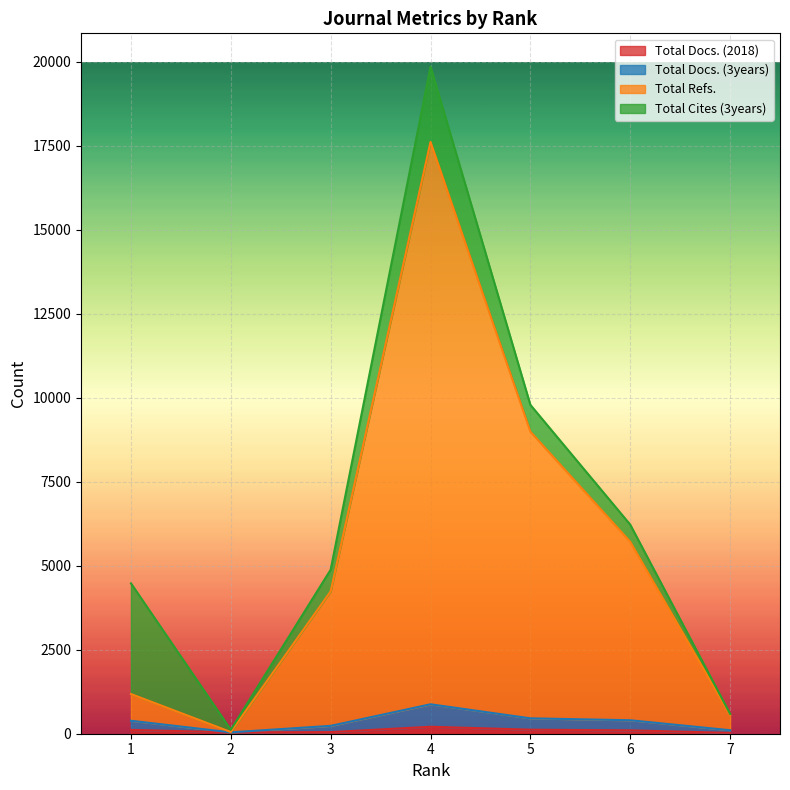

At which category does Total Docs. (3years) reach its first local peak?

4